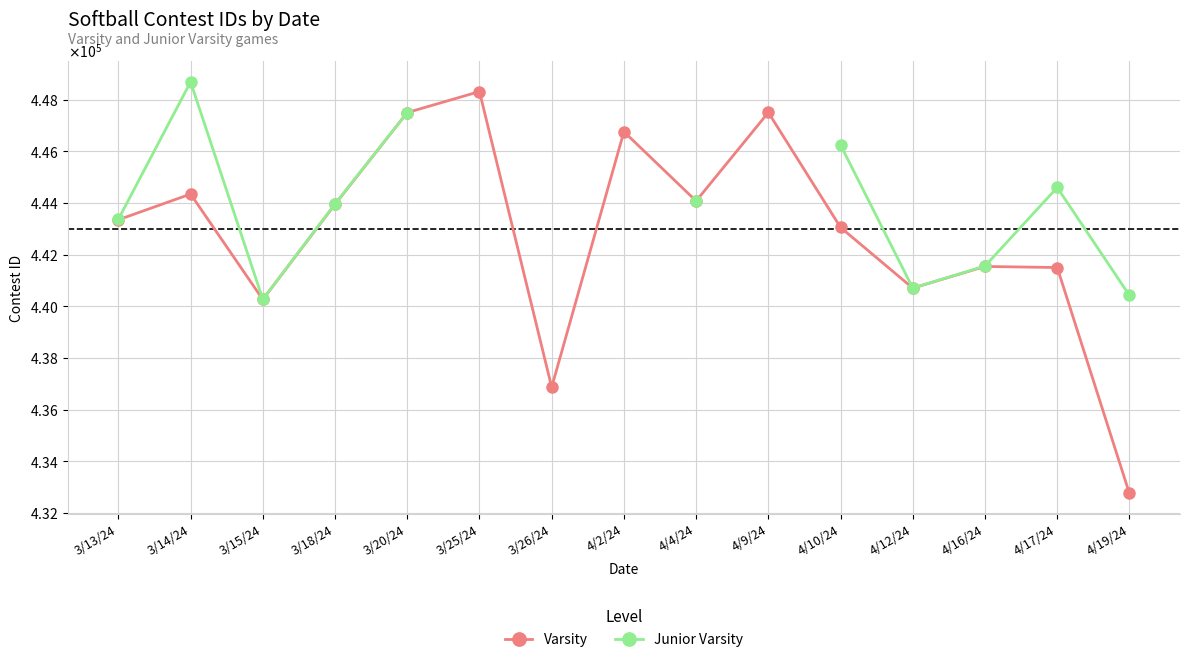

Which has a higher value, 4/2/24 or 4/16/24?

4/2/24